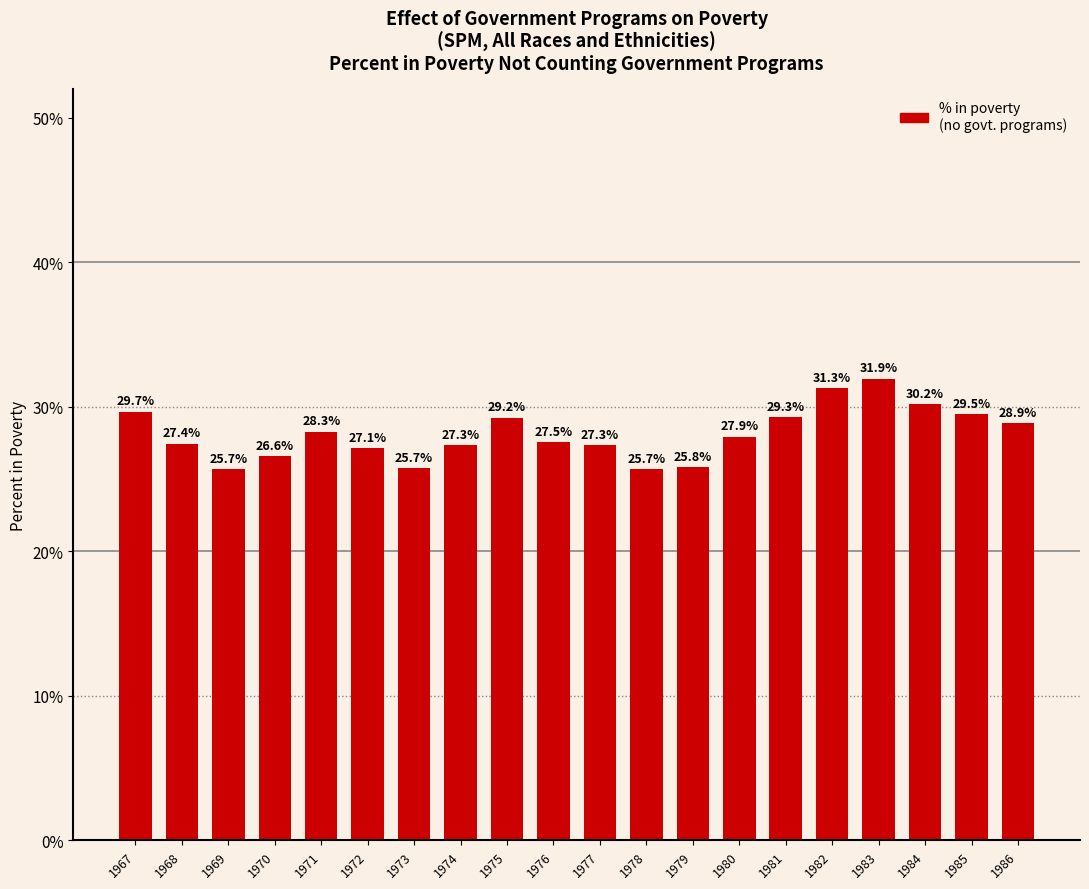

Does the chart contain any negative values?

No